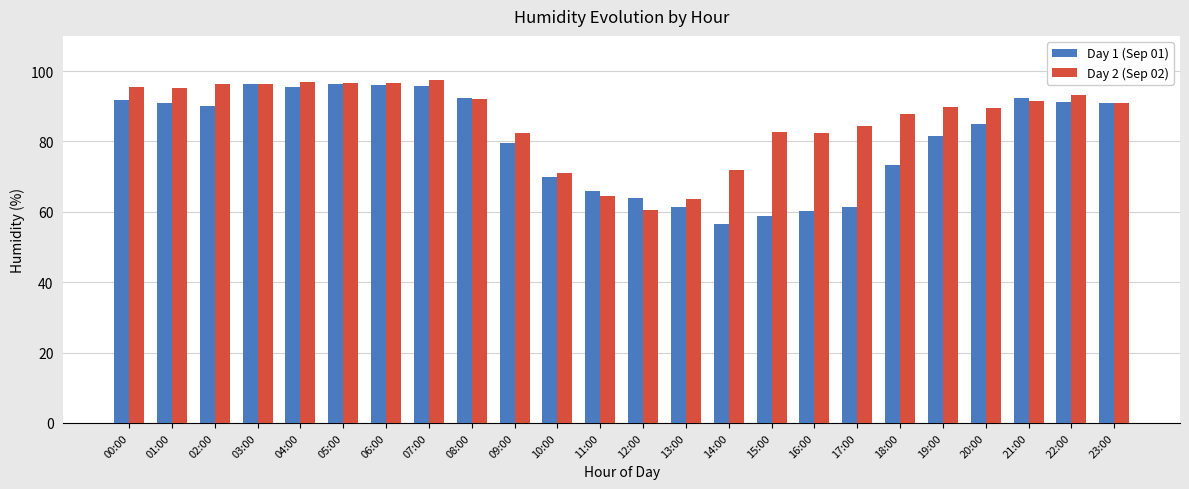

What is the smallest value displayed?

56.4